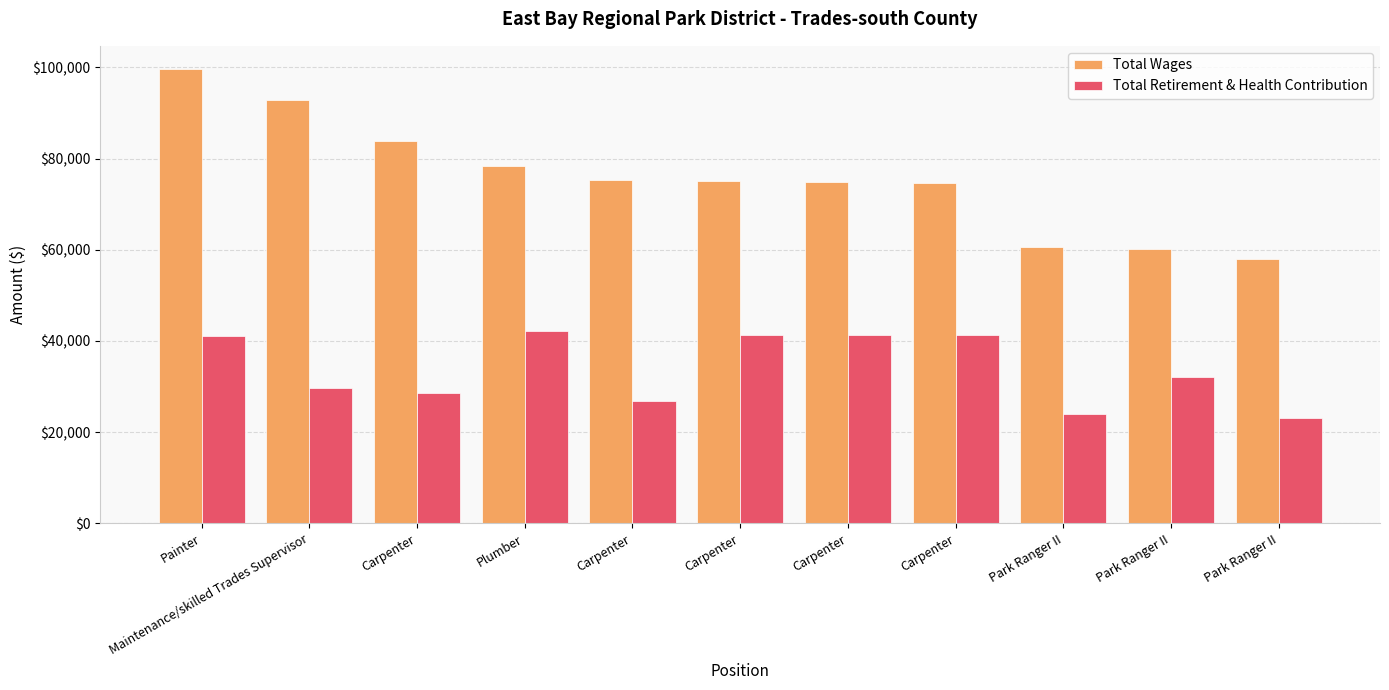

The Total Retirement & Health Contribution series shows 41012 at Painter. True or false?

True